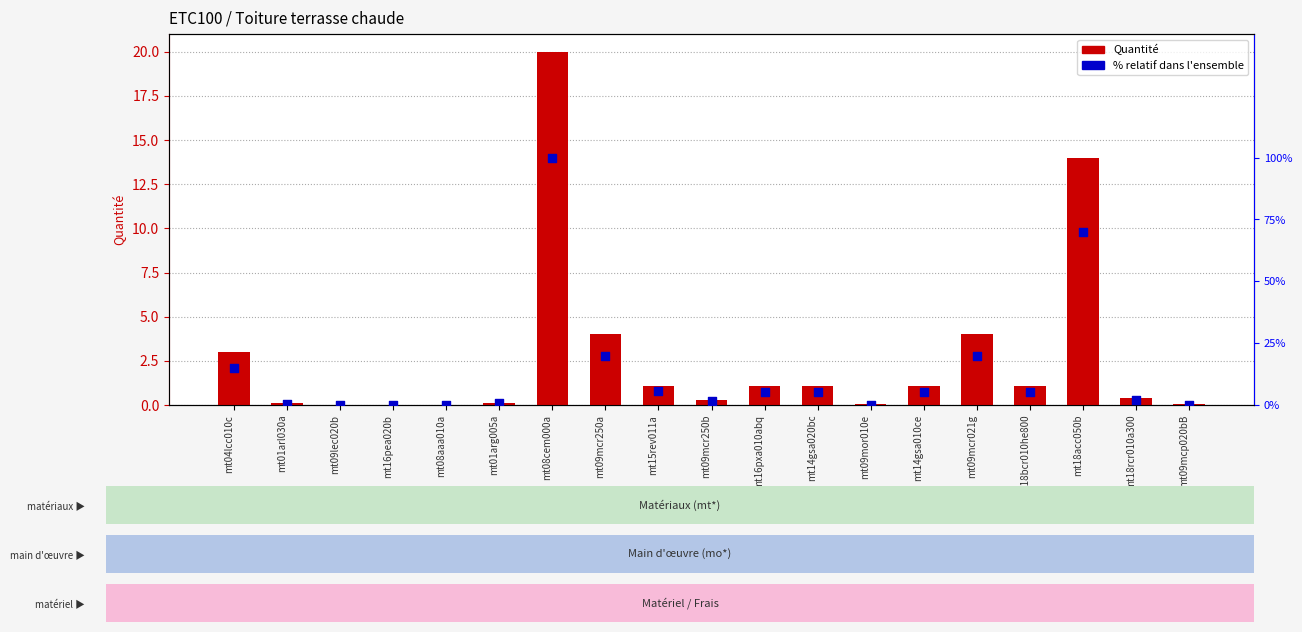

Which series reaches the minimum Y coordinate?

Quantité